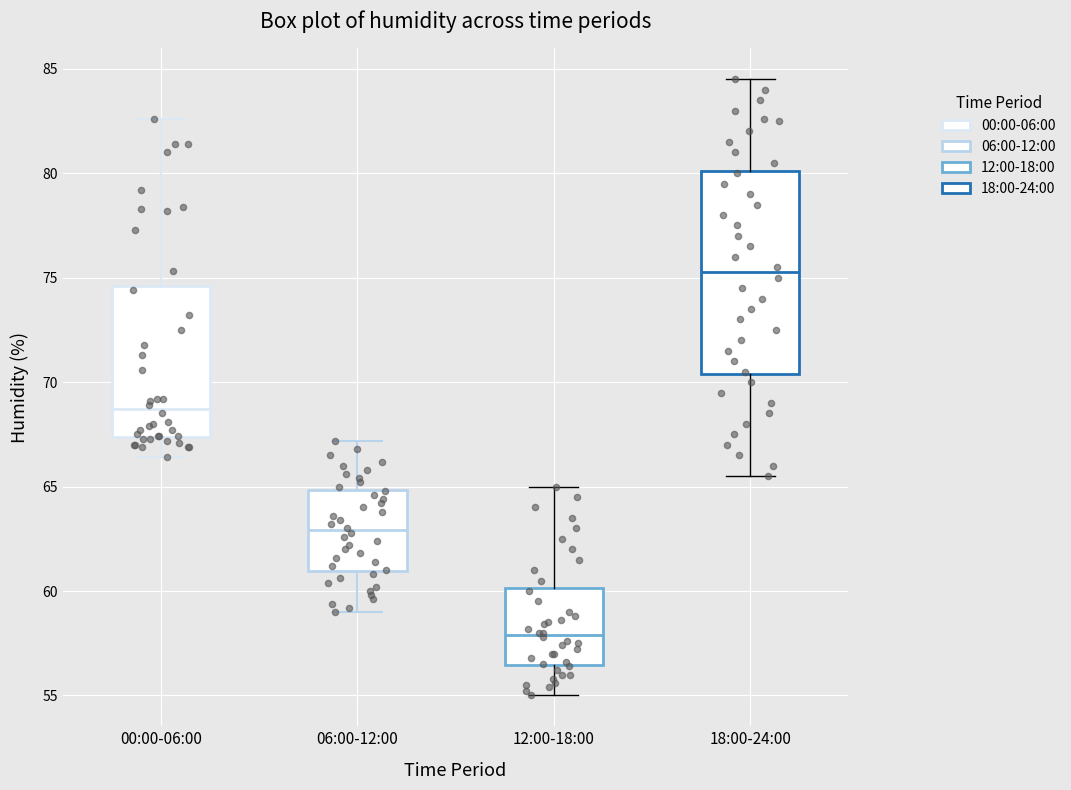

Which box's median line is the highest?

18:00-24:00